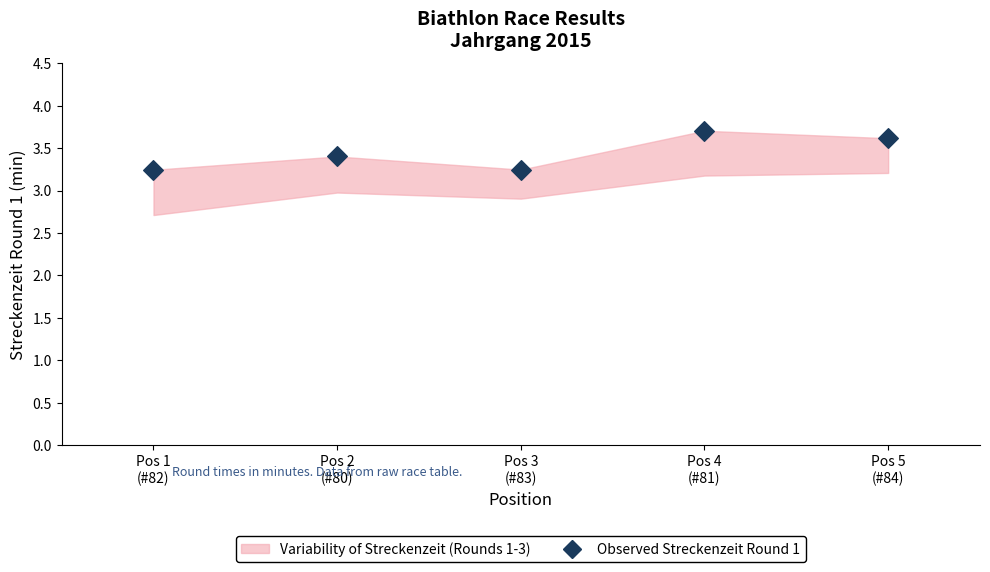

What is the range of X values (max minus min)?

4.0